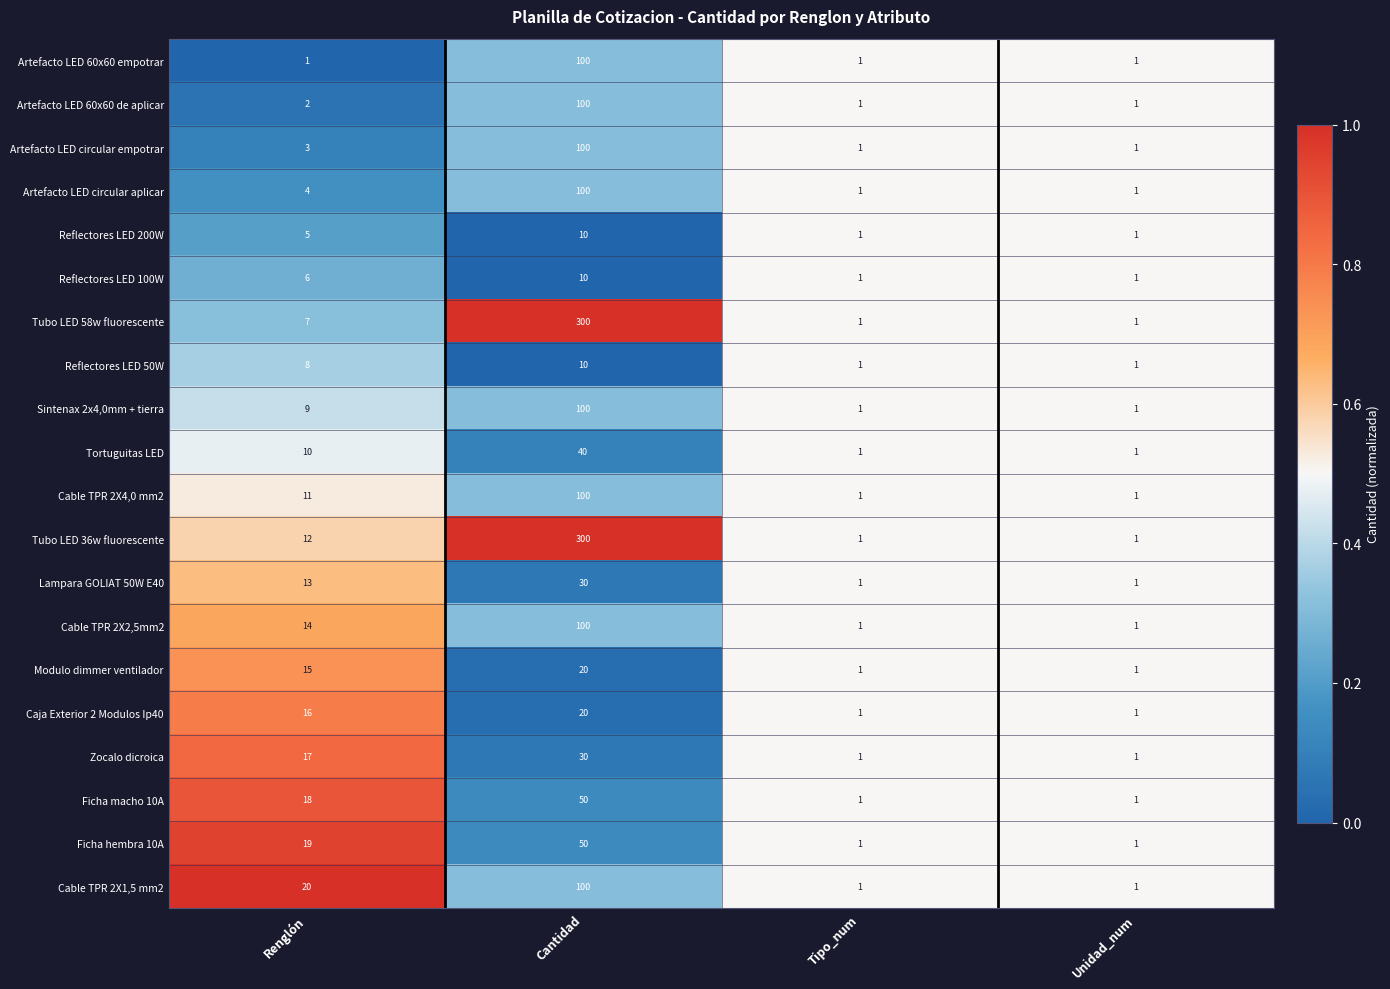

What is the difference between the highest and lowest values at Renglón?

19